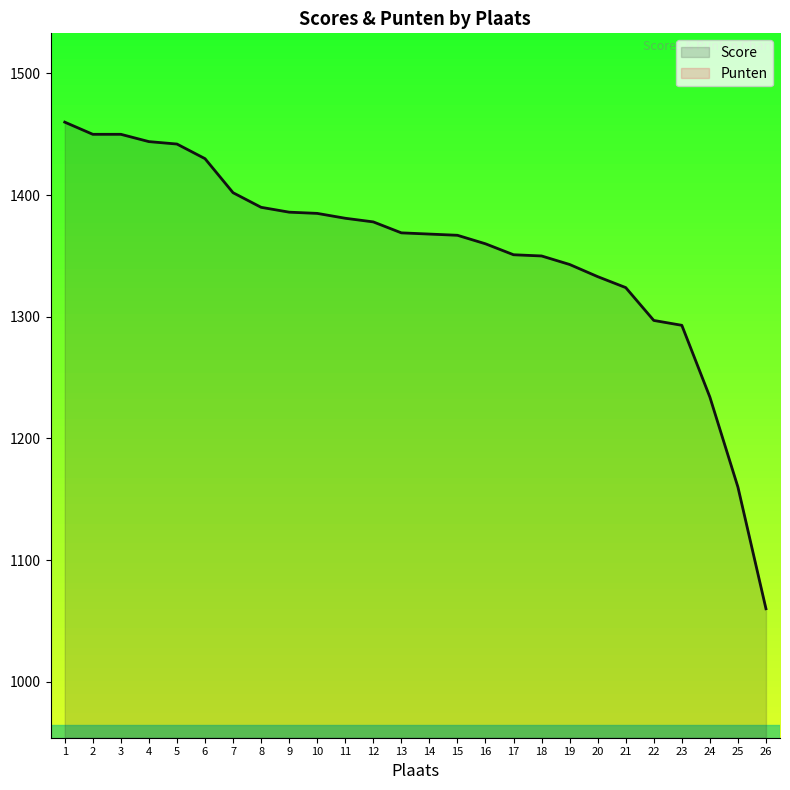

Which series has the largest total across all categories?

Score